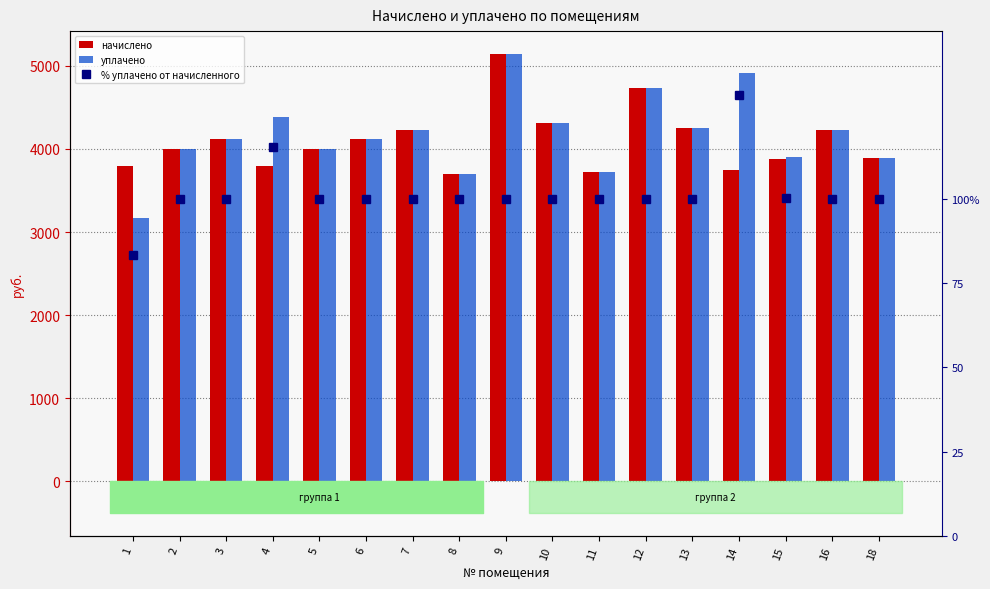

The уплачено series shows 1212.4 at 1. True or false?

False